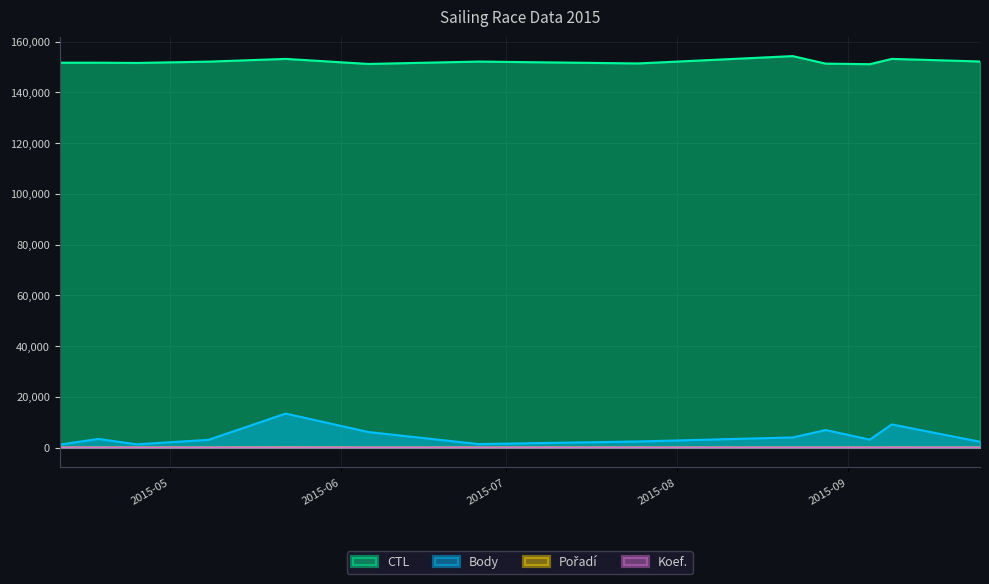

At which label is Body closest to 7315?

2015-08-28